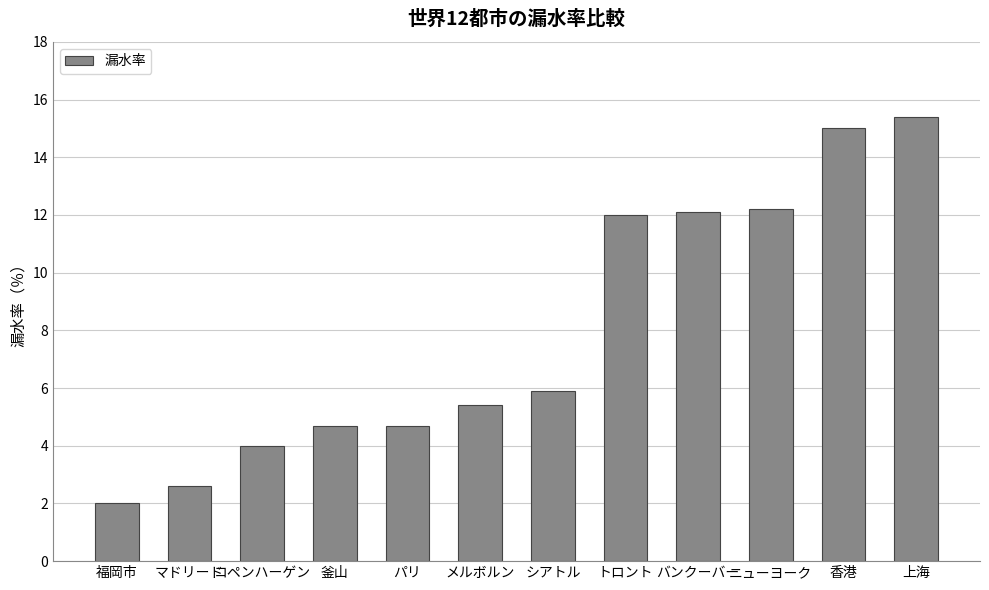

Reading left to right, extract all data points from this chart.

福岡市=2.0	マドリード=2.6	コペンハーゲン=4.0	釜山=4.7	パリ=4.7	メルボルン=5.4	シアトル=5.9	トロント=12.0	バンクーバー=12.1	ニューヨーク=12.2	香港=15.0	上海=15.4